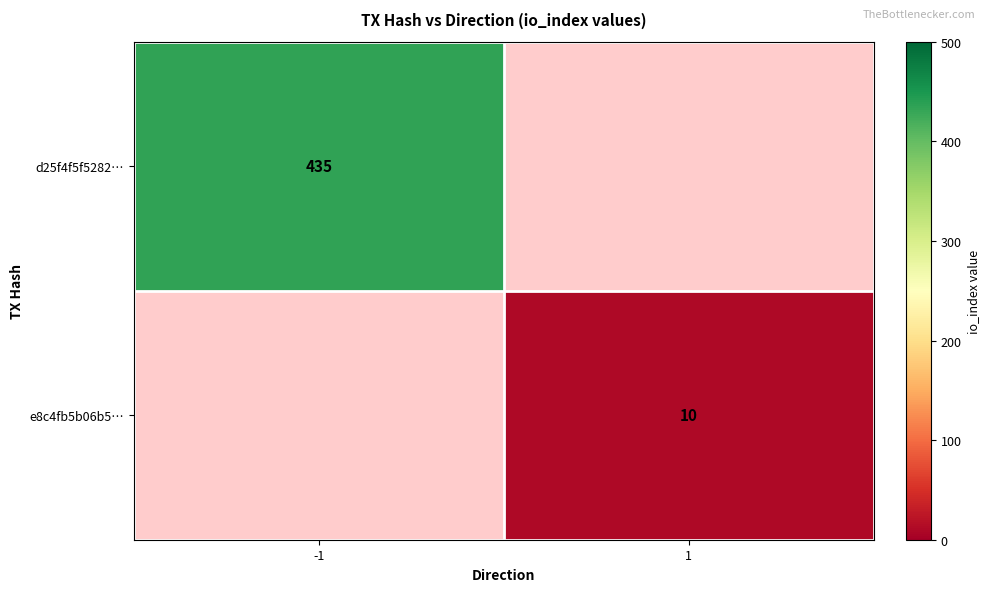

How many series are shown in this chart?

2